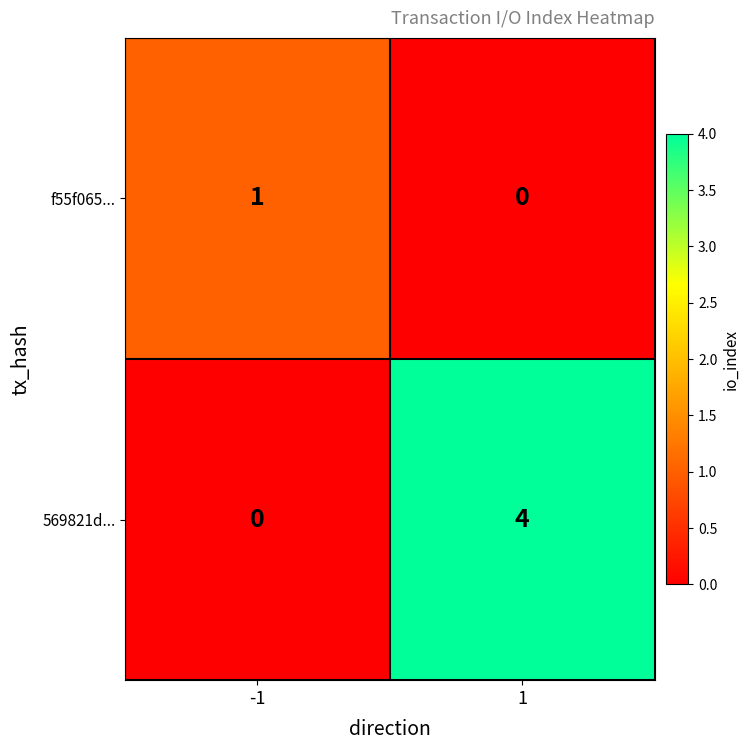

Reading left to right, list all the values displayed in this chart.

f55f065...: 1	0
569821d...: 0	4